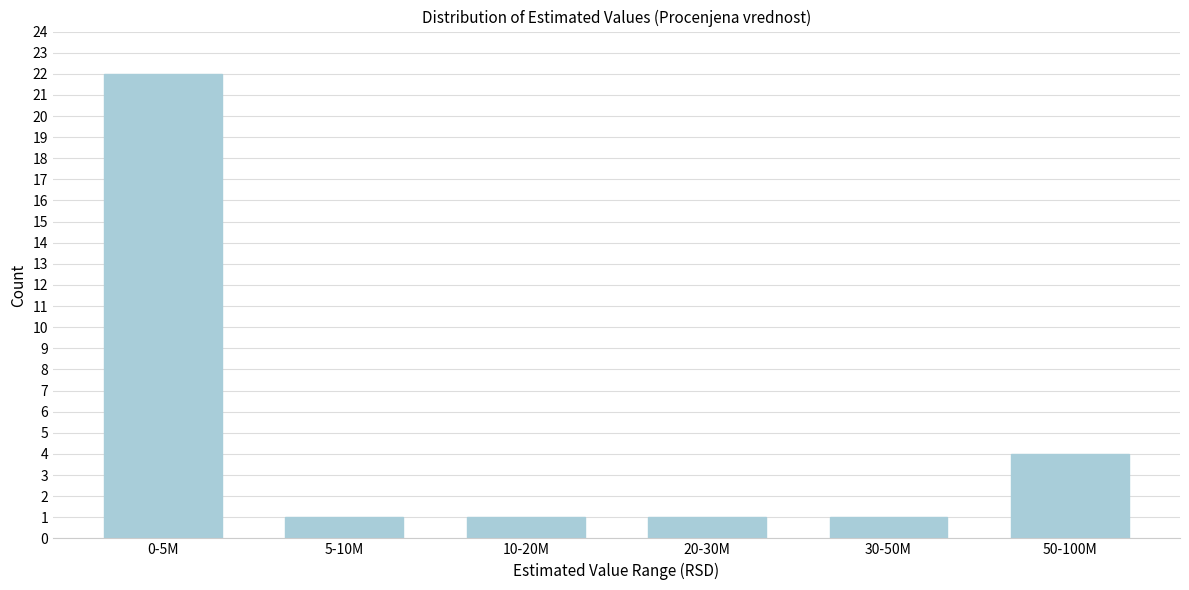

Reading right to left, list all the values displayed in this chart.

4	1	1	1	1	22